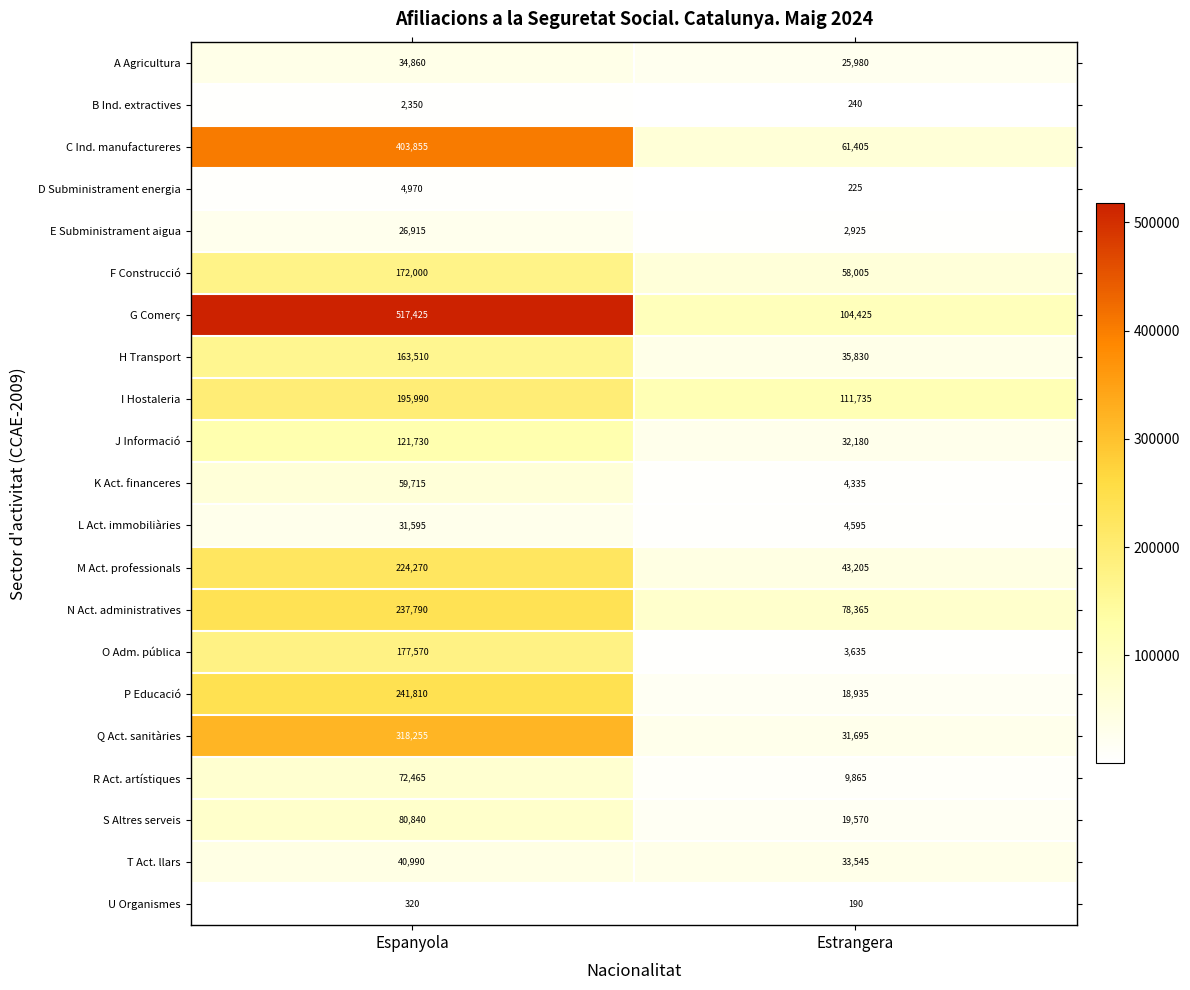

At Estrangera, list the series in order from largest to smallest.

I Hostaleria, G Comerç, N Act. administratives, C Ind. manufactureres, F Construcció, M Act. professionals, H Transport, T Act. llars, J Informació, Q Act. sanitàries, A Agricultura, S Altres serveis, P Educació, R Act. artístiques, L Act. immobiliàries, K Act. financeres, O Adm. pública, E Subministrament aigua, B Ind. extractives, D Subministrament energia, U Organismes